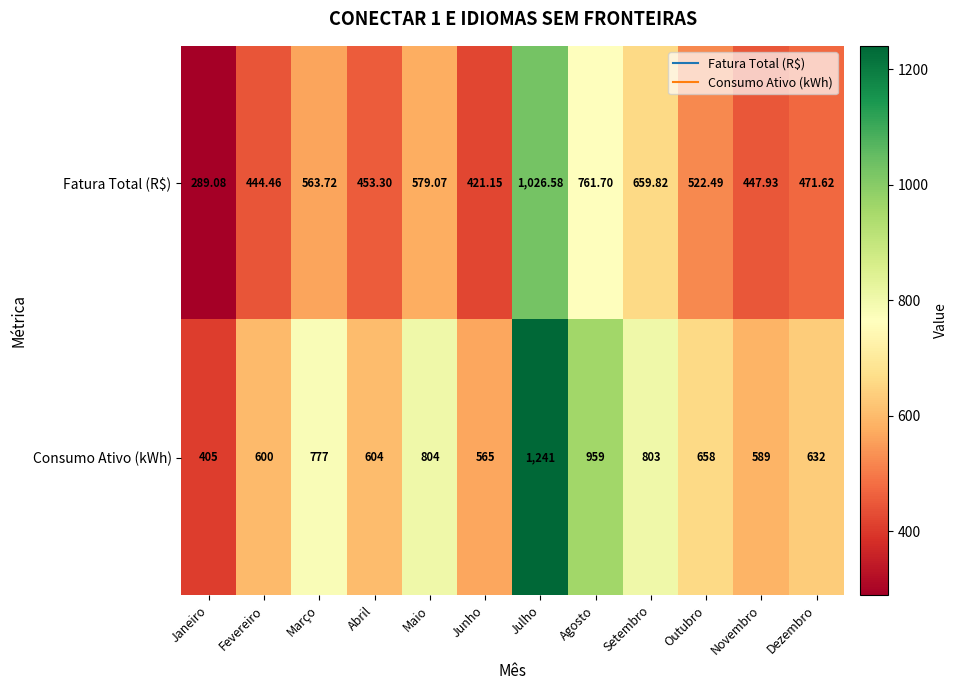

At which label is Consumo Ativo (kWh) closest to 823?

Maio